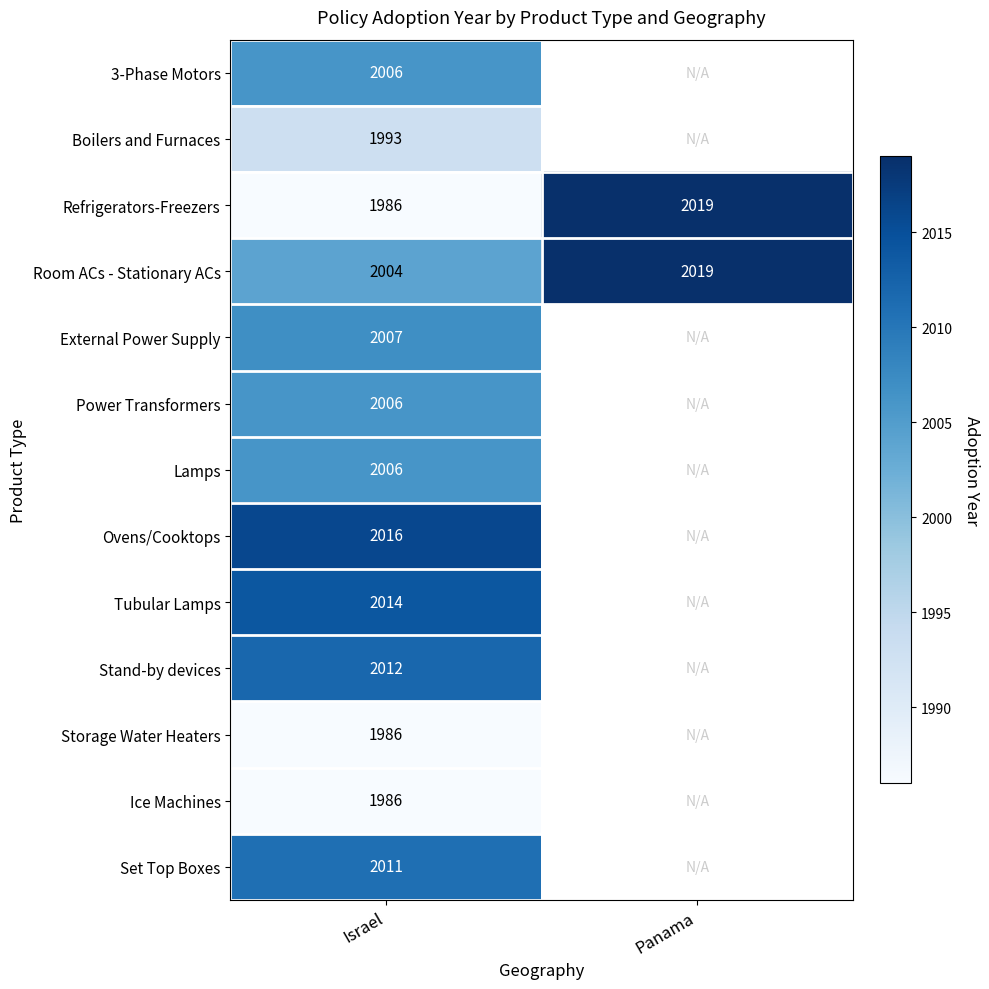

What is the difference between the maximum and minimum values in the Refrigerators-Freezers series?

33